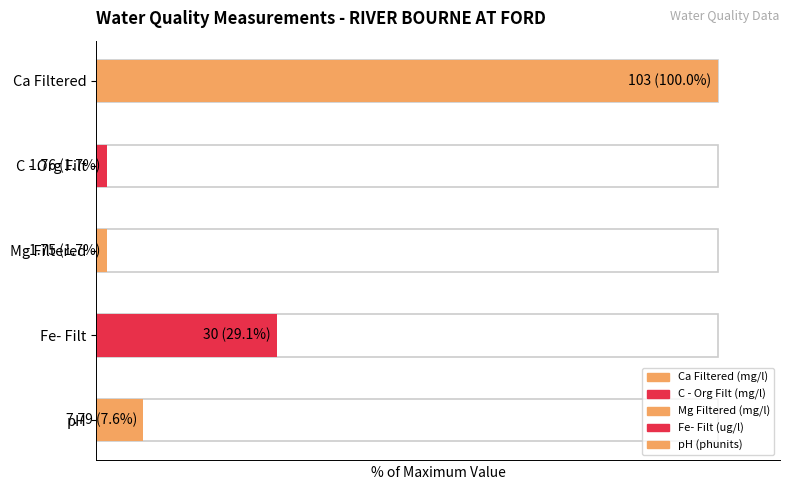

What is the smallest value displayed?

1.8